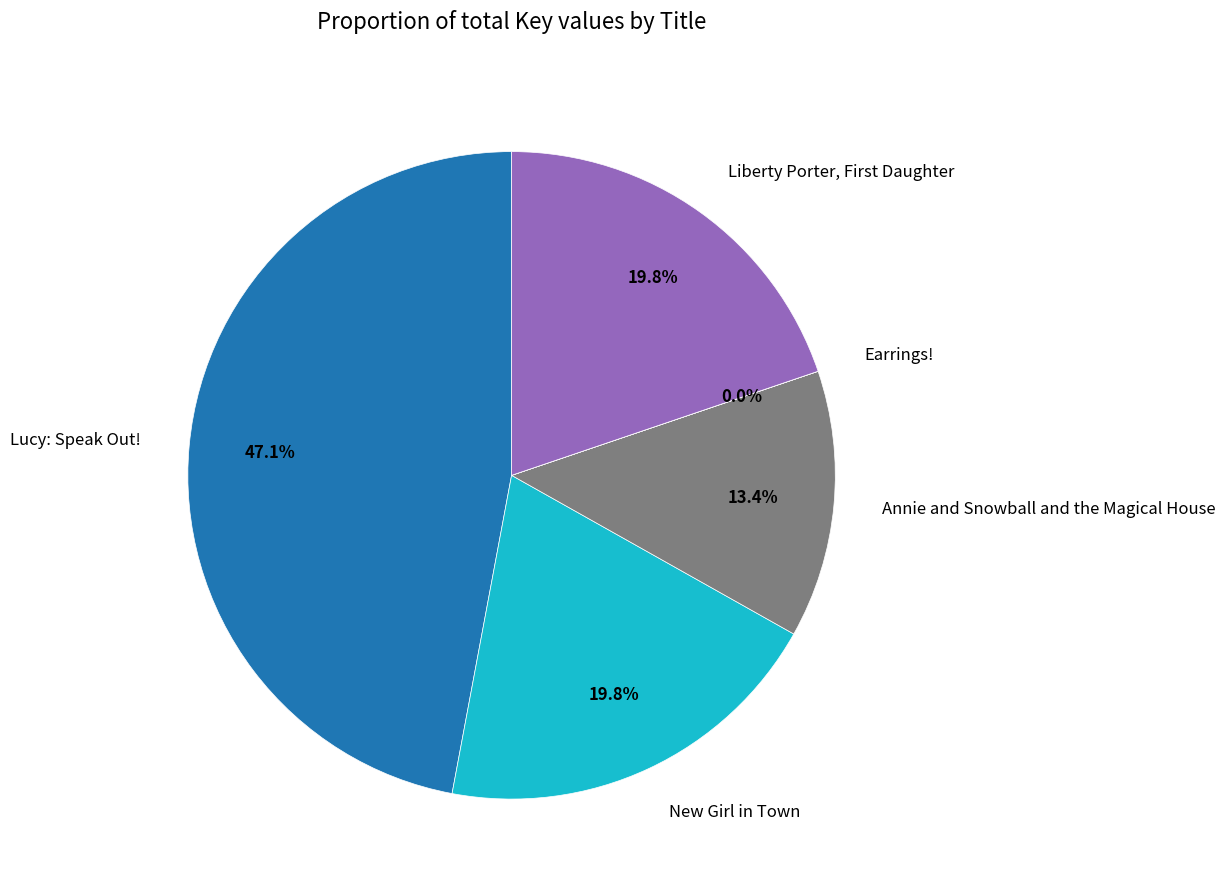

What percentage is NOT represented by Lucy: Speak Out!?

52.9%